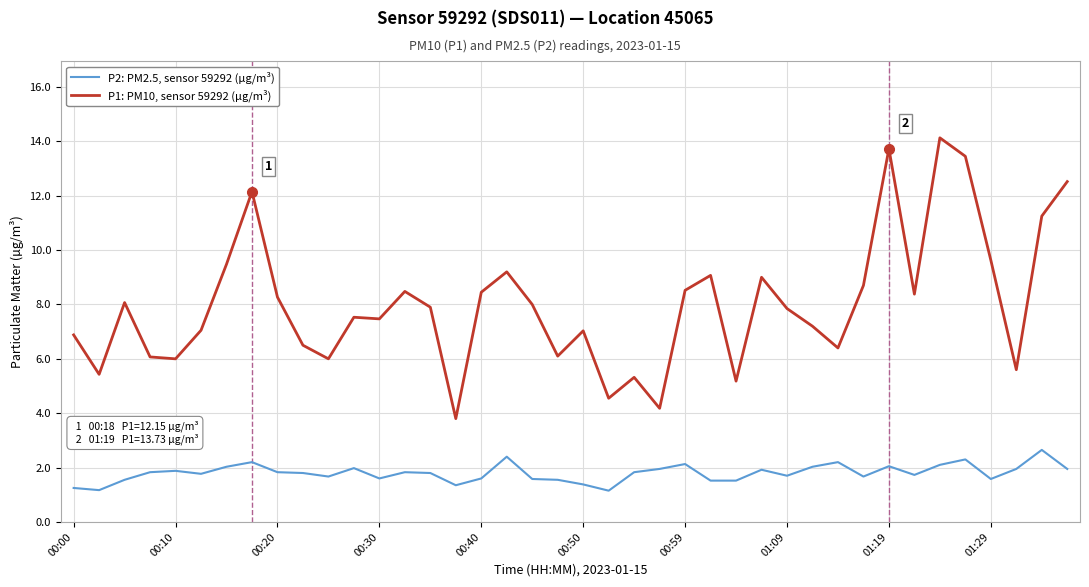

Does the chart have visible grid lines?

Yes